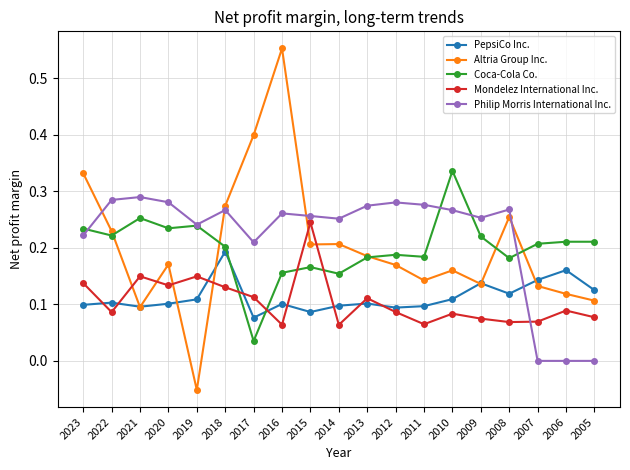

Which series has the widest spread of values?

Altria Group Inc.